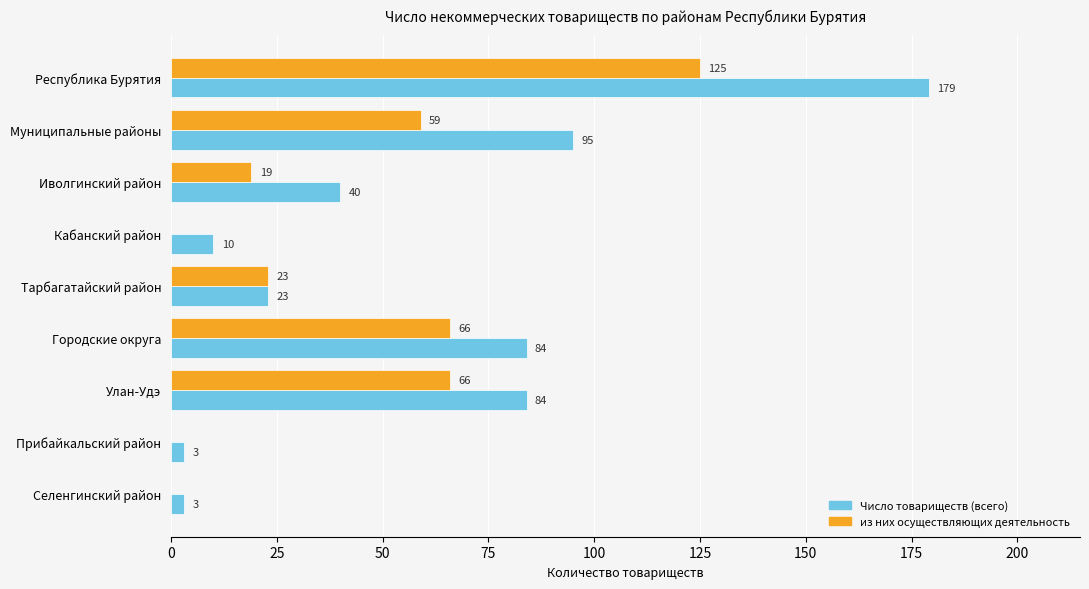

What is the sum of all из них осуществляющих деятельность values?

358